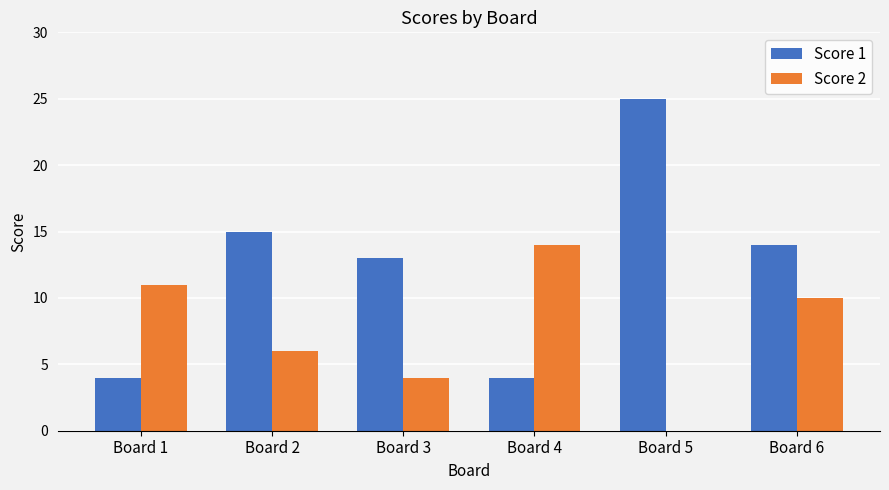

What is the greatest value displayed?

25